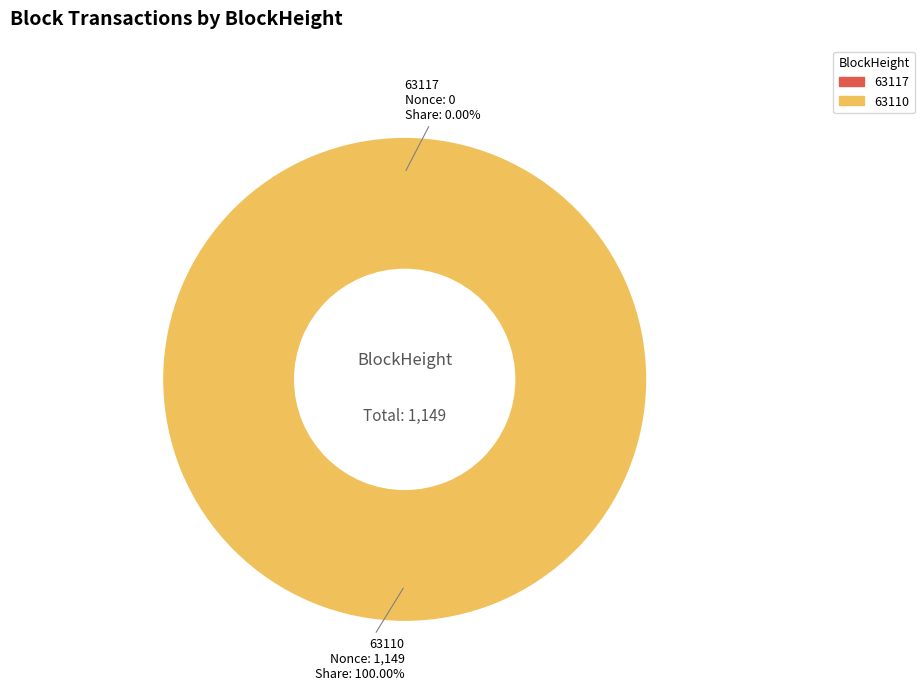

The 63117 slice represents 10% of the pie. True or false?

False